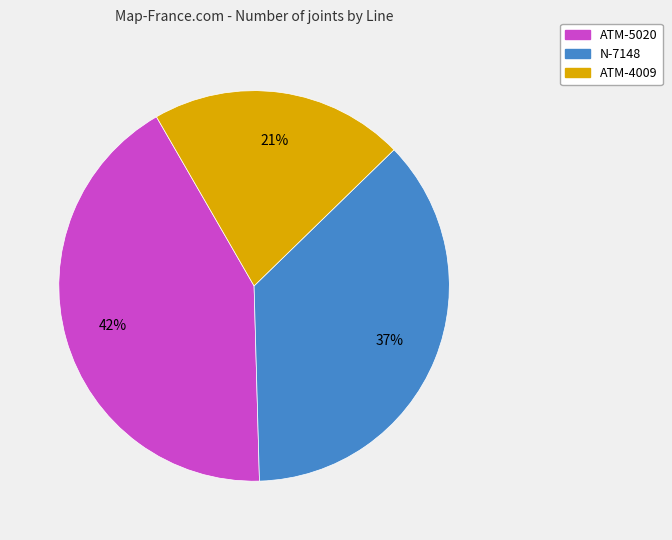

Approximately how many times larger is the value at ATM-5020 compared to N-7148?

1.1